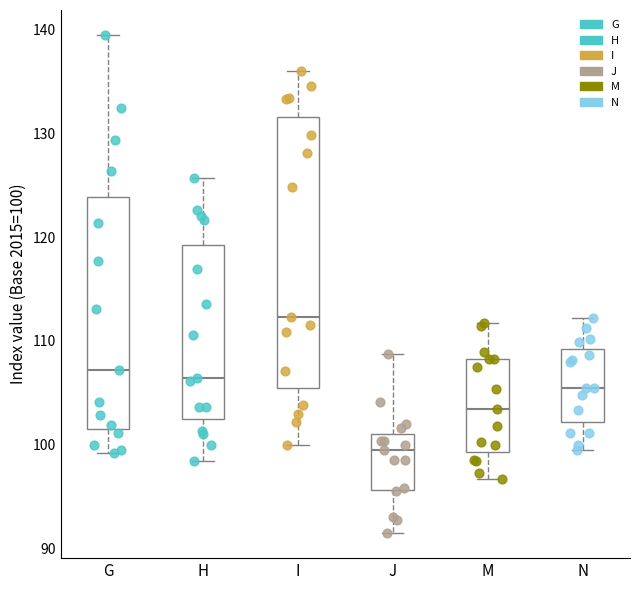

Which box is the tallest, from its lower edge to its upper edge?

I